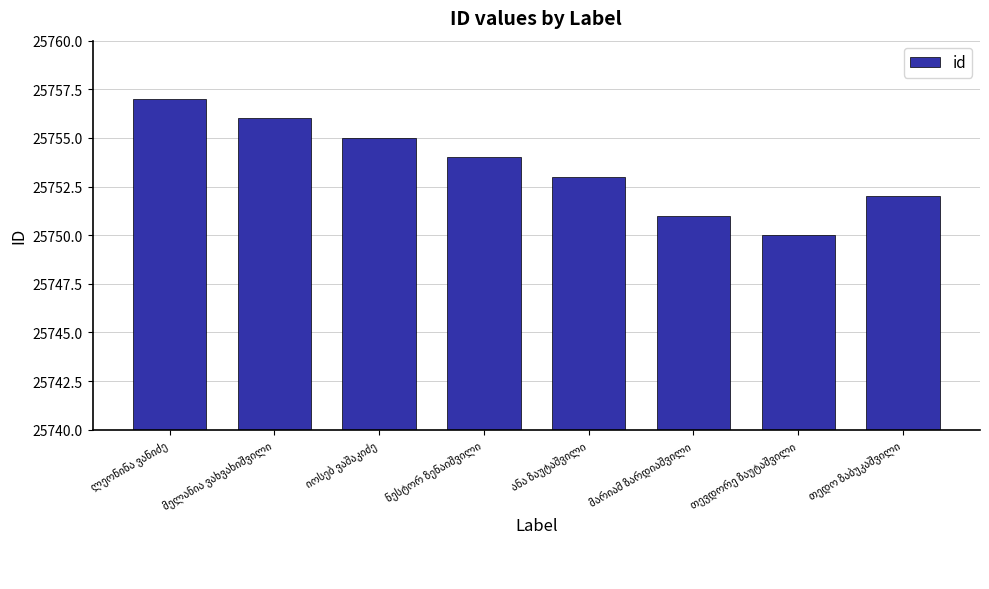

What is the value of the 6th bar from the left?

25751